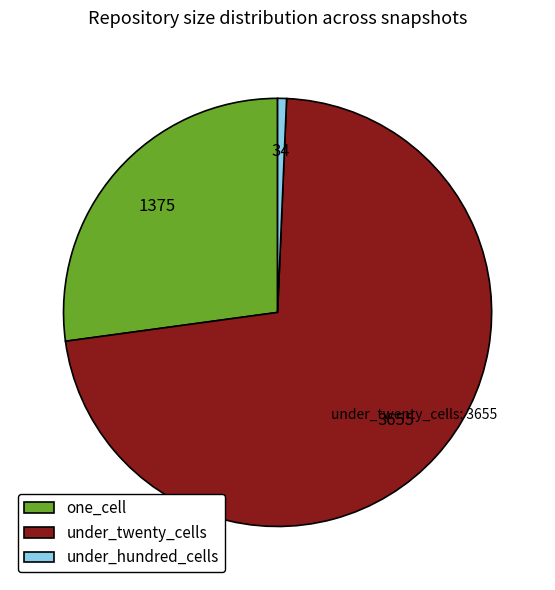

Which has a higher value, one_cell or under_hundred_cells?

one_cell